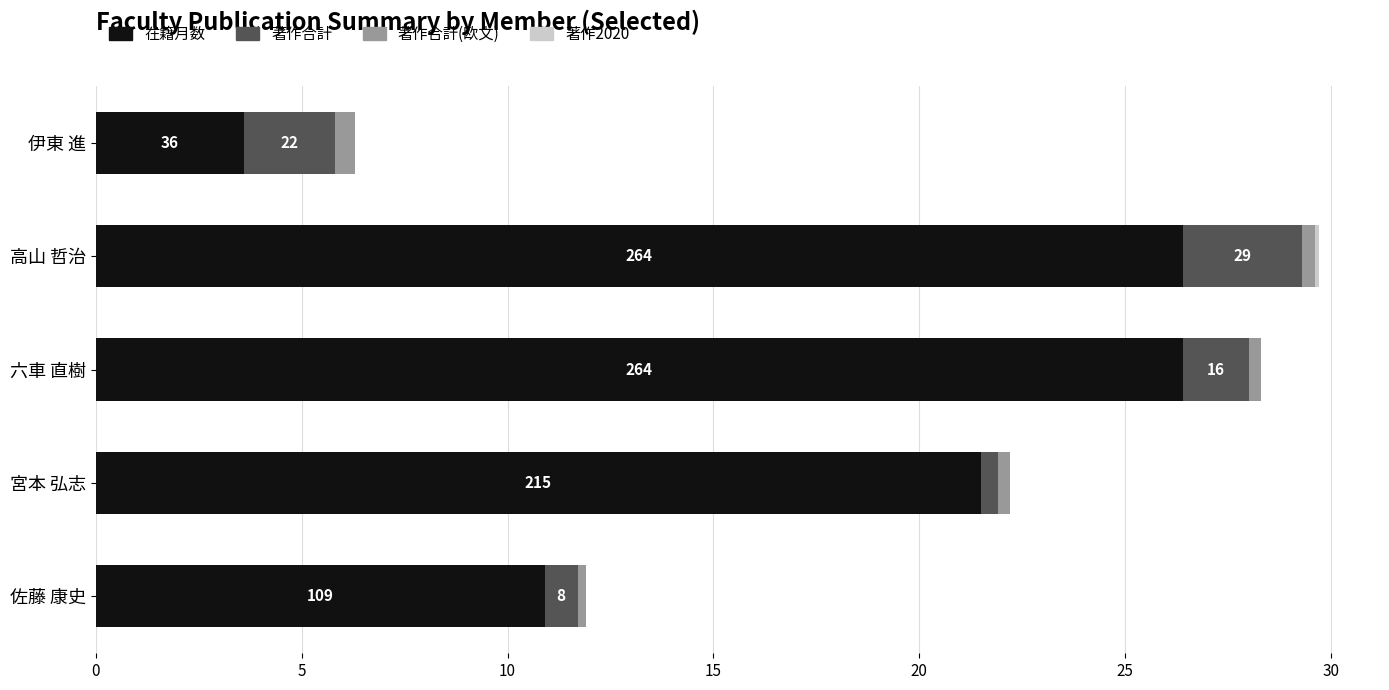

Where is 在籍月数 nearest to the value 15?

佐藤 康史